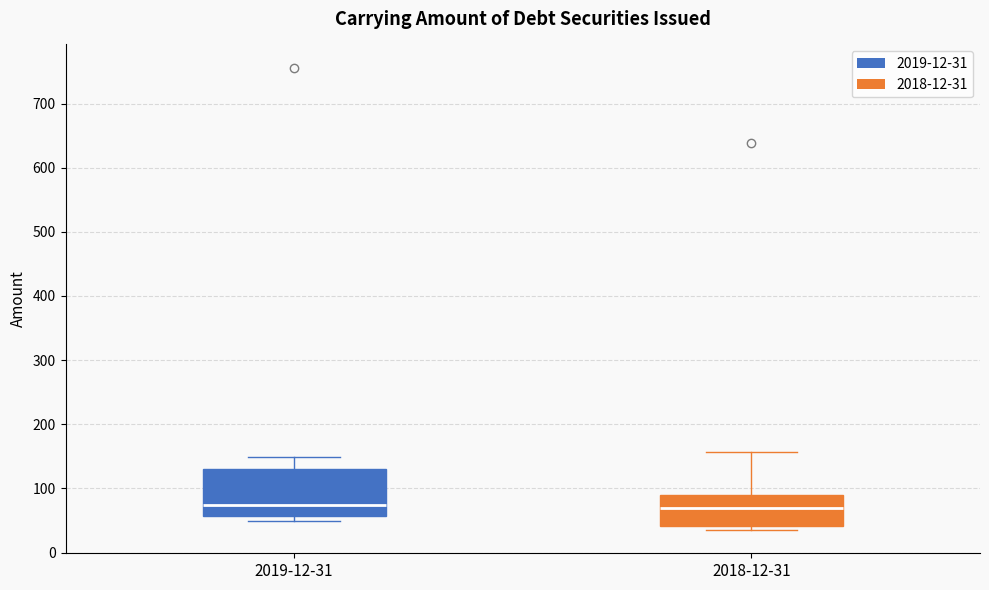

Reading left to right, transcribe this box plot: for each box, give where its median line is, the range the box spans, and where its two whiskers end, as read against the y-axis. The values are not printed on the chart, so give them approximately, as read against the axis.

2019-12-31: median 70, box 60 to 130, whiskers 50 to 150
2018-12-31: median 70, box 40 to 90, whiskers 40 (just below the box's lower edge) to 160